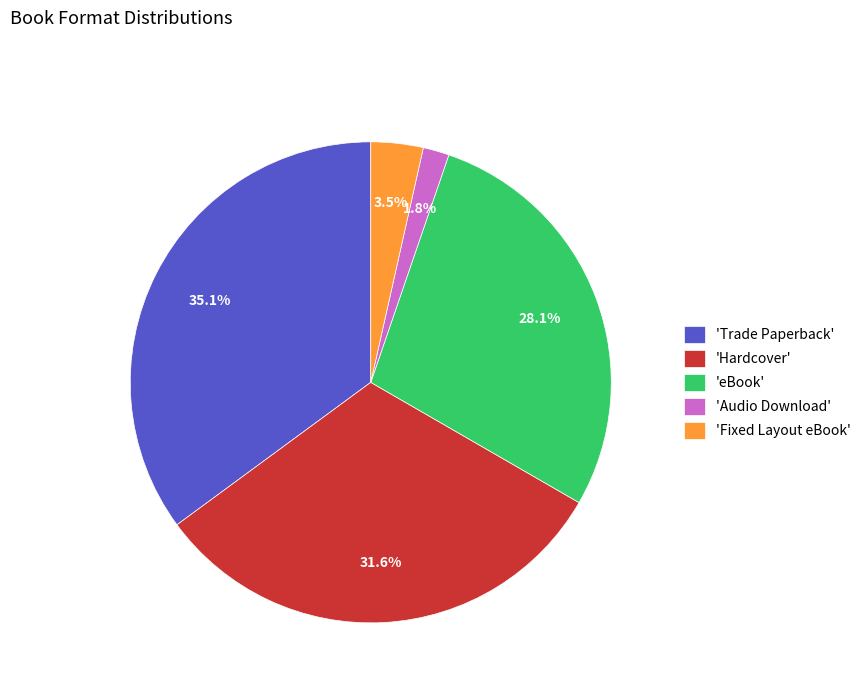

Which has a higher value, 'eBook' or 'Fixed Layout eBook'?

'eBook'